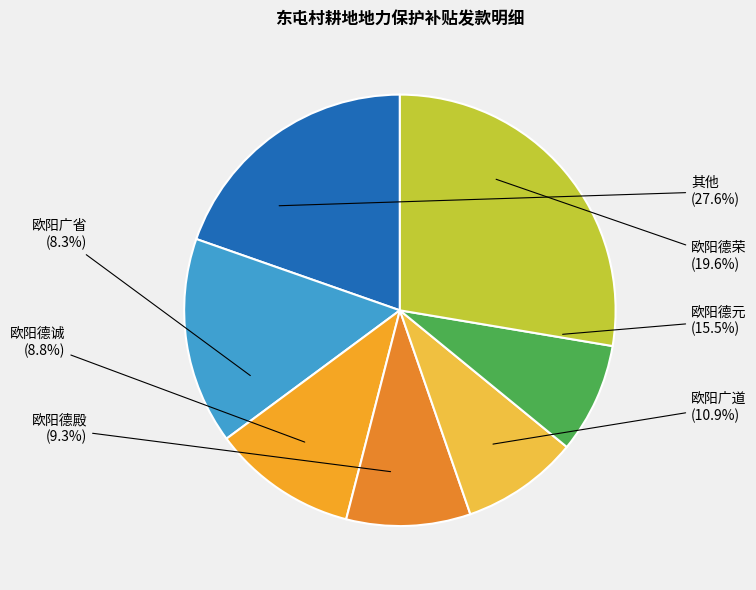

What percentage is the 欧阳德诚 slice, to the nearest percent?

9%